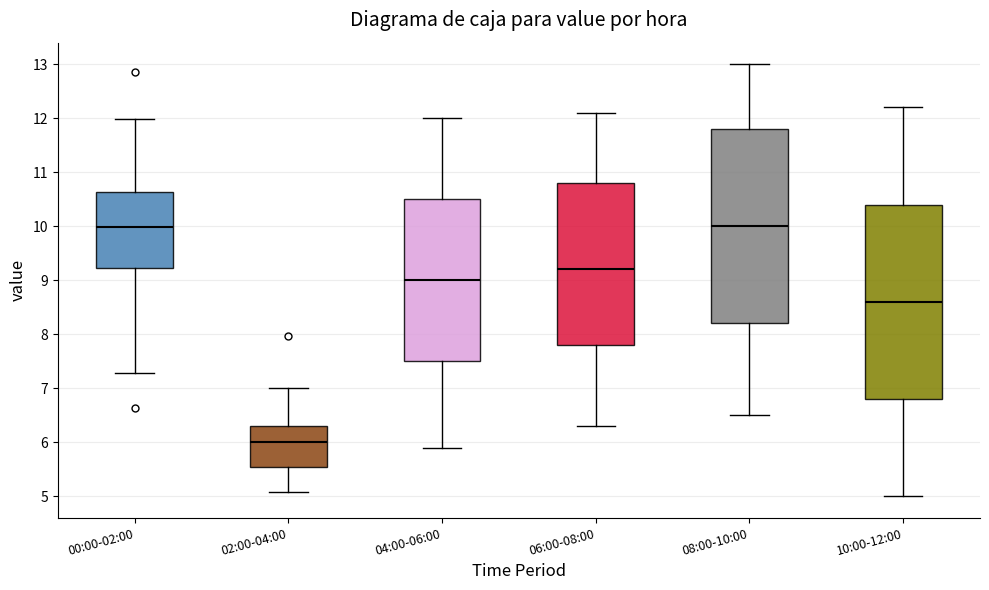

Reading left to right, transcribe this box plot: for each box, give where its median line is, the range the box spans, and where its two whiskers end, as read against the y-axis. The values are not printed on the chart, so give them approximately, as read against the axis.

00:00-02:00: median 10.0, box 9.2 to 10.6, whiskers 7.3 to 12.0
02:00-04:00: median 6.0, box 5.6 to 6.3, whiskers 5.1 to 7.0
04:00-06:00: median 9.0, box 7.5 to 10.5, whiskers 5.9 to 12.0
06:00-08:00: median 9.2, box 7.8 to 10.8, whiskers 6.3 to 12.1
08:00-10:00: median 10.0, box 8.2 to 11.8, whiskers 6.5 to 13.0
10:00-12:00: median 8.6, box 6.8 to 10.4, whiskers 5.0 to 12.2